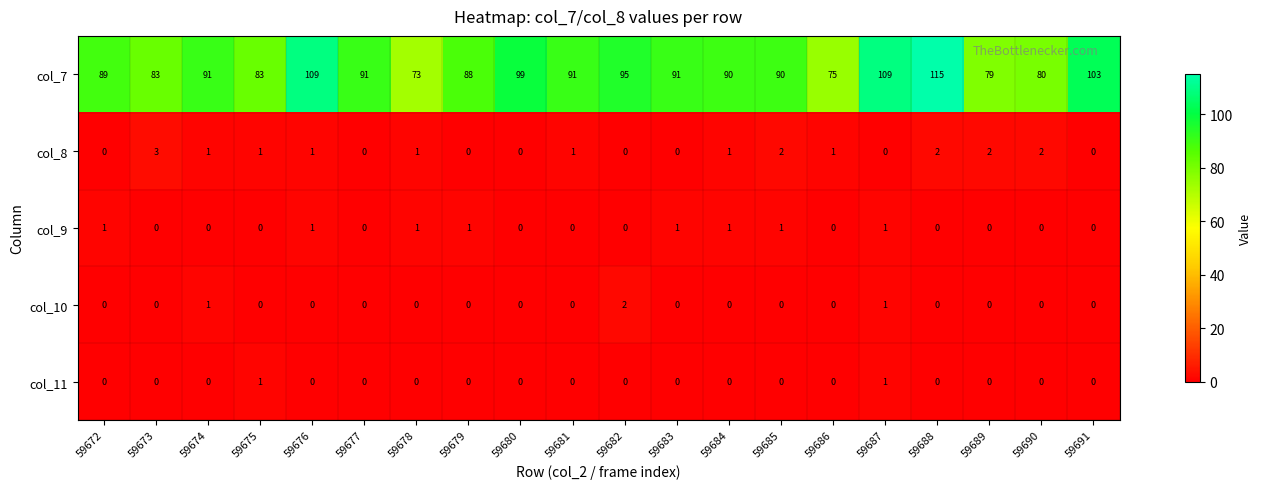

What is the total value across all series at 59676?

111